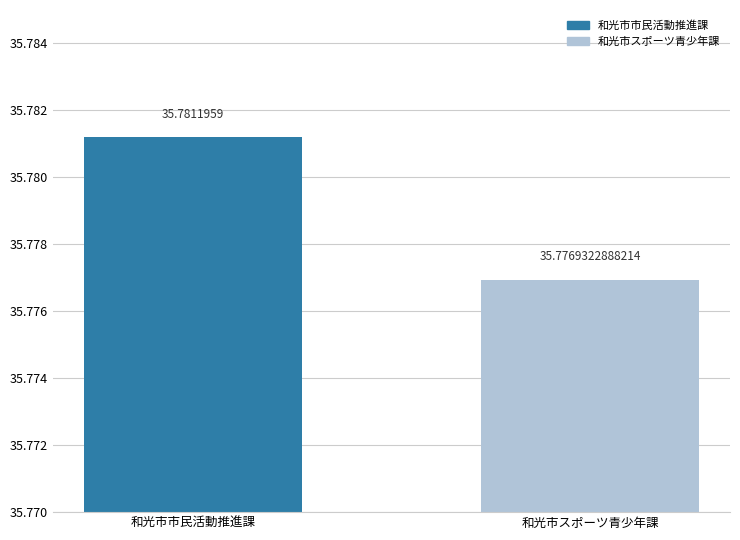

Is it true that the value at 和光市市民活動推進課 is 35.8?

True